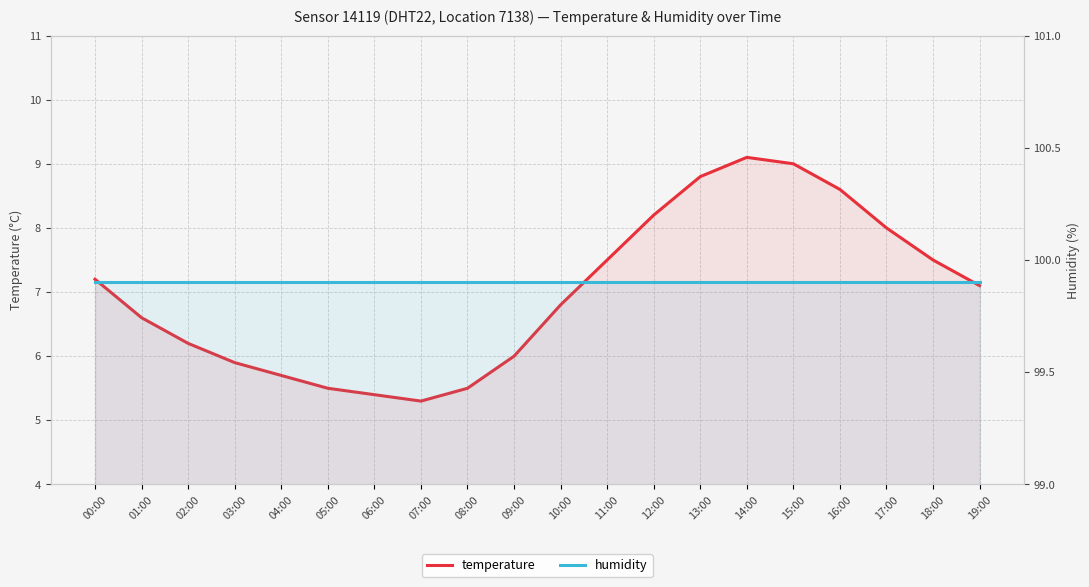

True or false: temperature and humidity cross at least once.

False